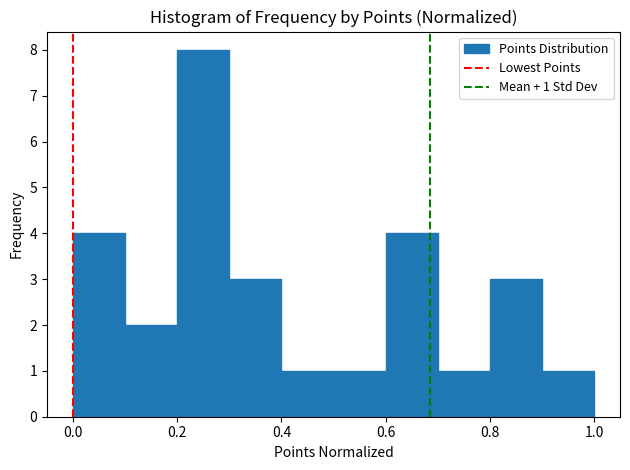

Over which range of the x-axis is the bar tallest?

0.2 to 0.3